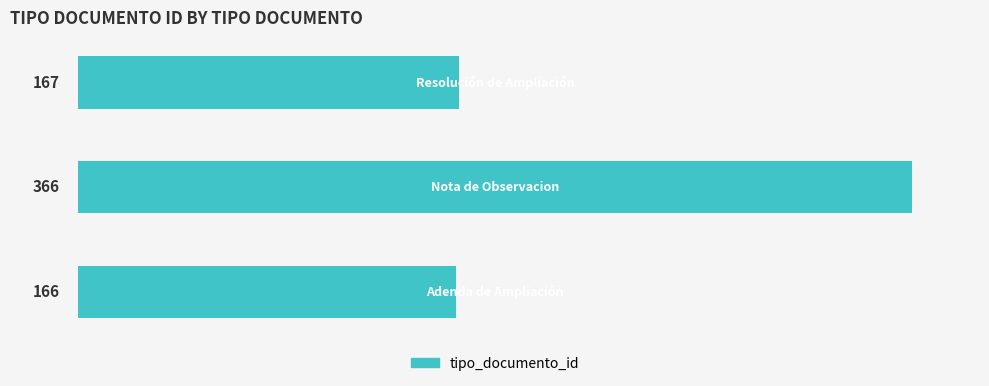

How many values are below 167?

1